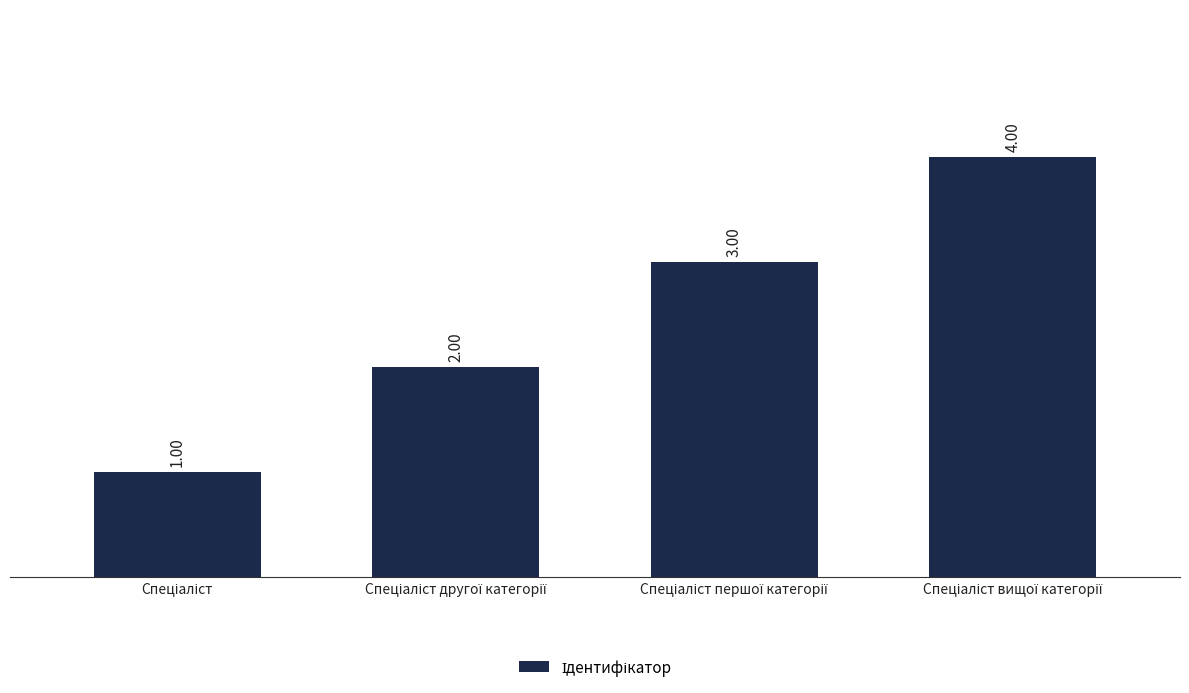

What is the difference between the maximum and minimum values?

3